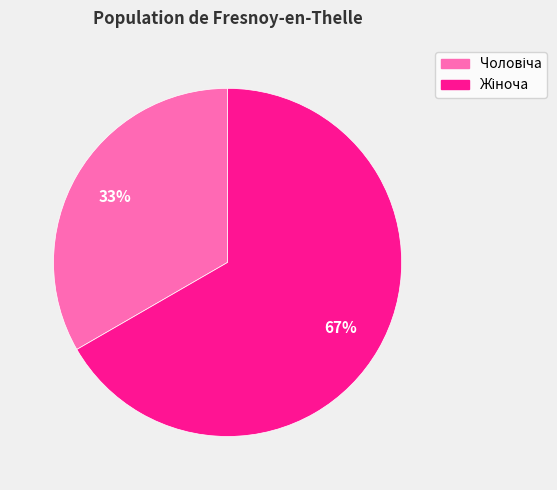

Is there any slice that represents more than half of the pie?

Yes